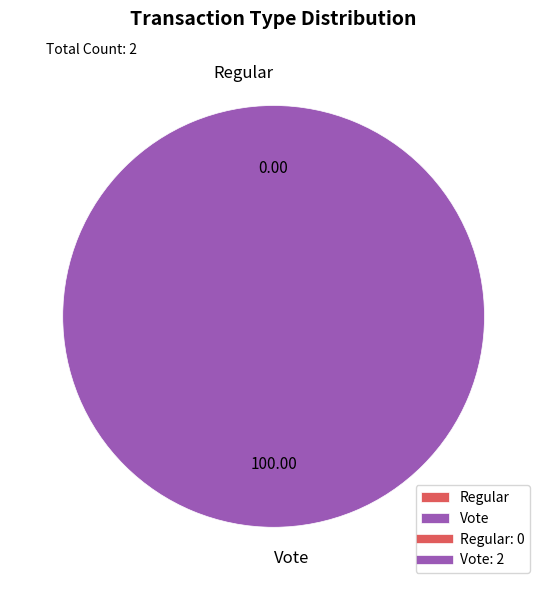

Count the number of slices in the pie.

2